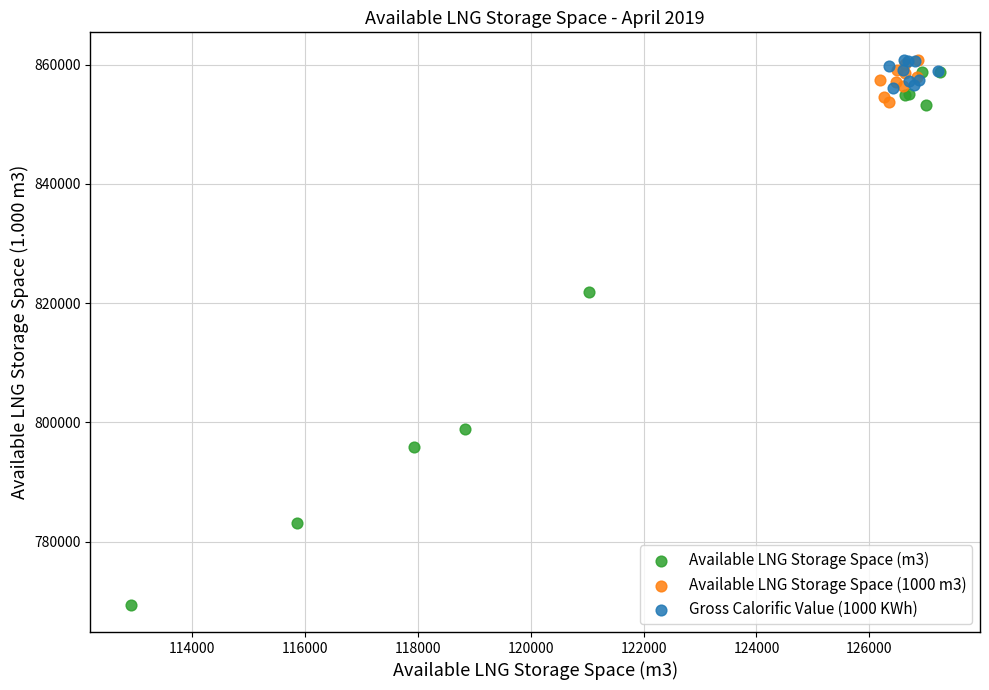

Which series has the largest Y range (max minus min)?

Available LNG Storage Space (m3)